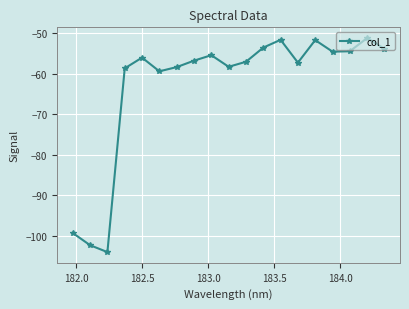

What is the average value?

-62.9